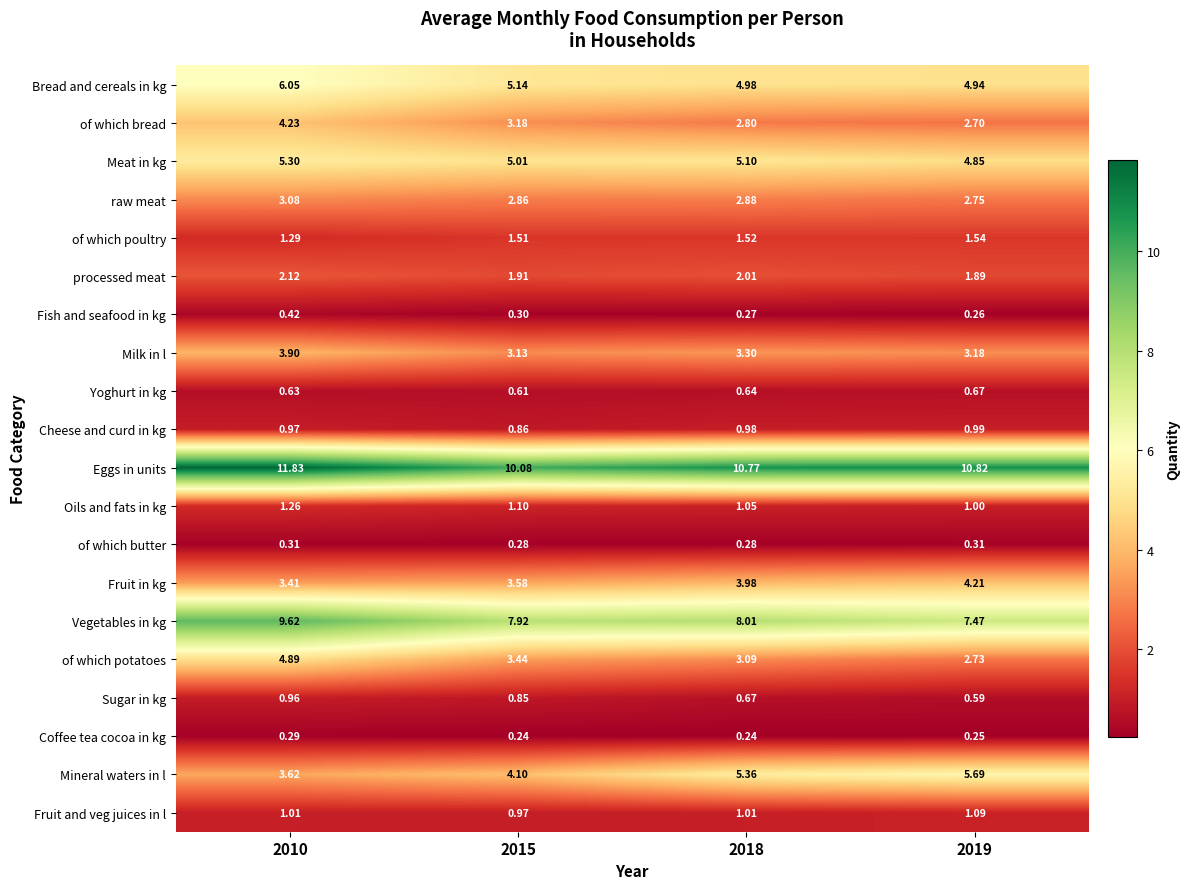

Between 2015 and 2019, which series saw the biggest shift?

Mineral waters in l